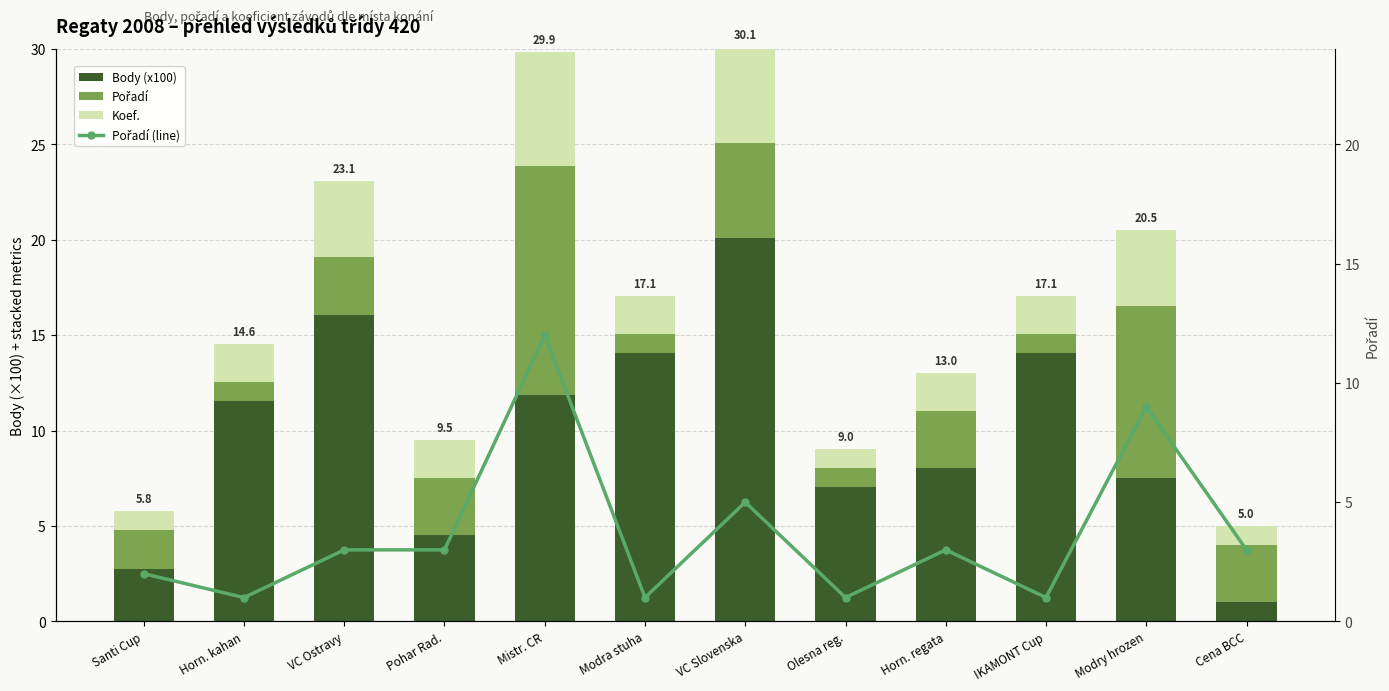

What is the difference between the highest and lowest values at Cena BCC?

2.0